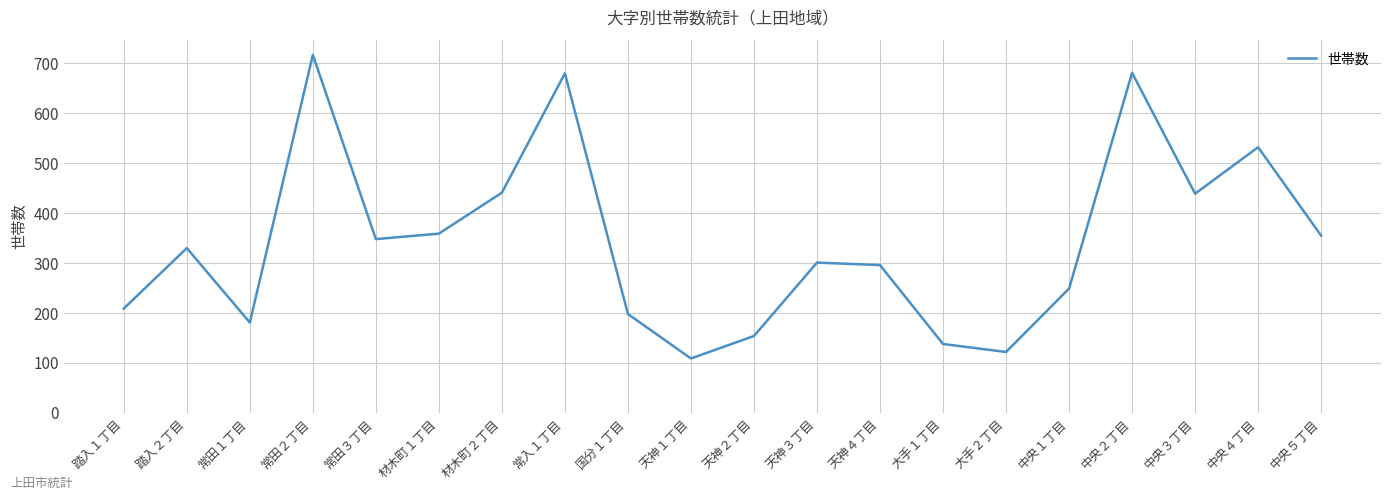

What is the smallest value displayed?

109